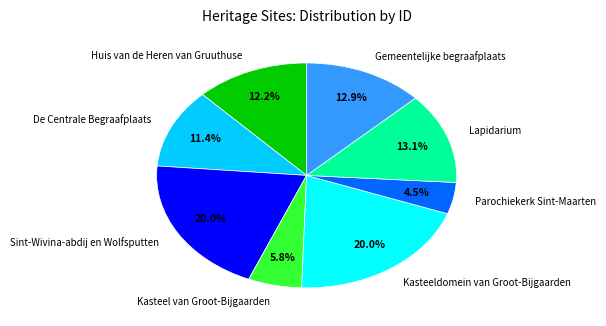

Does Gemeentelijke begraafplaats account for over 50% of the chart?

No